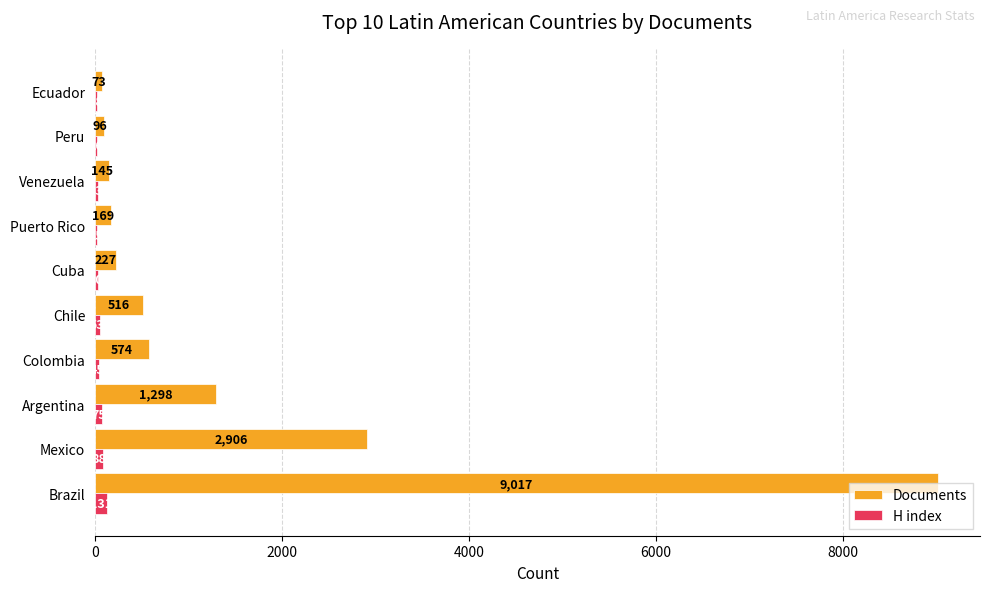

Which category has the highest value across all series?

Brazil